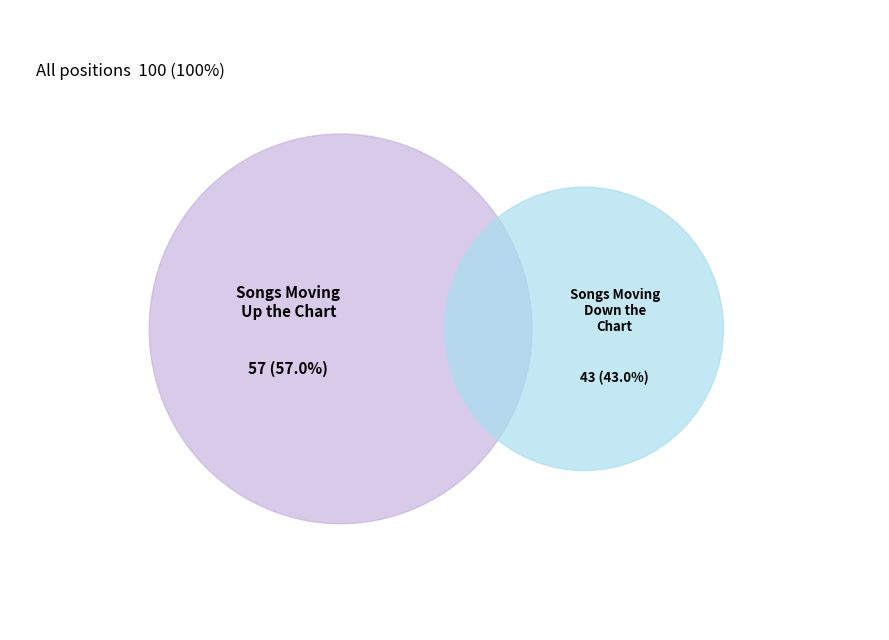

What is the largest slice in the pie chart?

up